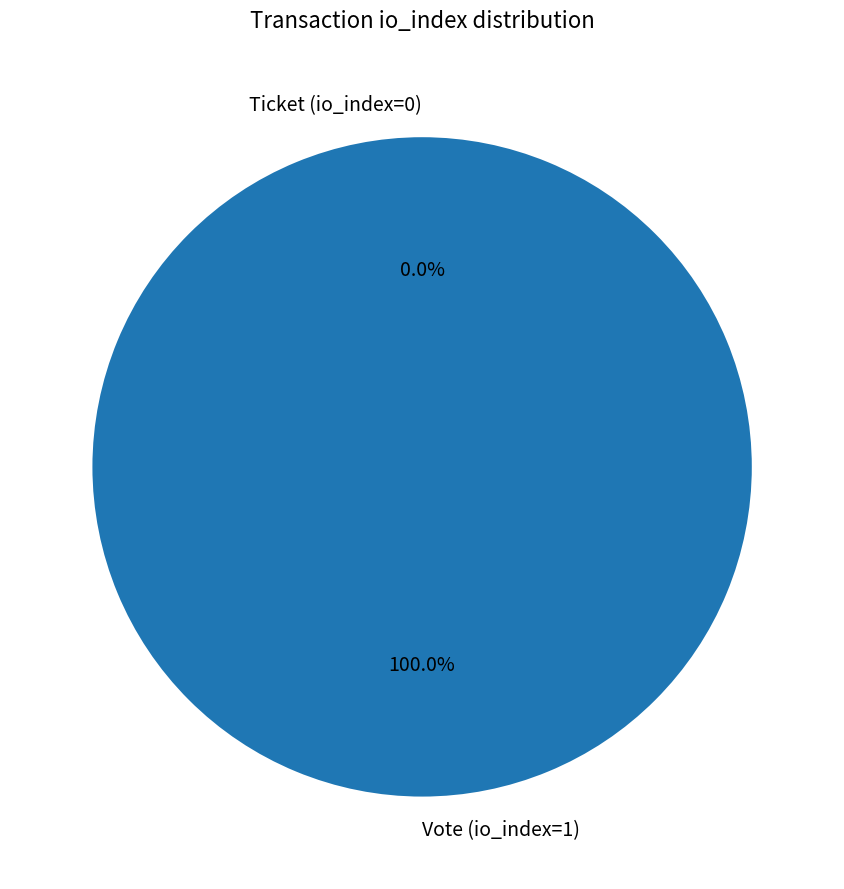

True or false: Ticket (io_index=0) accounts for 5% of the total.

False